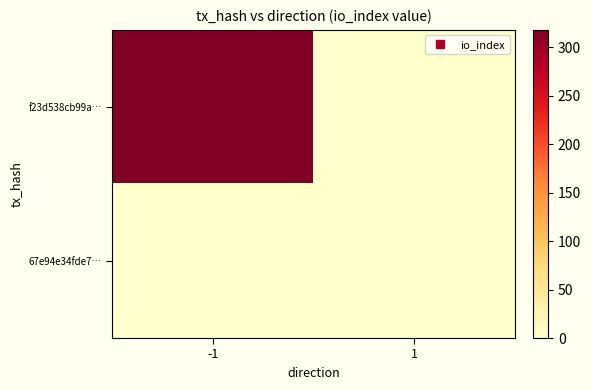

At how many categories does at least one series exceed 97?

1